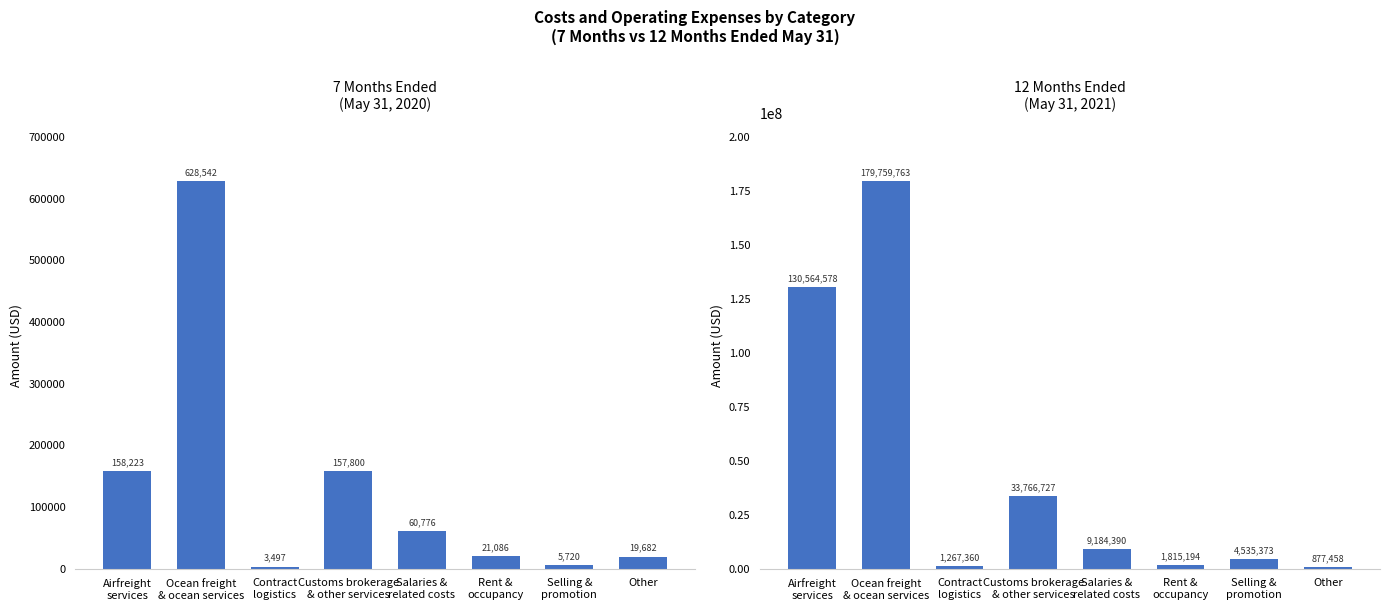

What are all the series names shown in the legend?

7 Months Ended
(May 31, 2020), 12 Months Ended
(May 31, 2021)